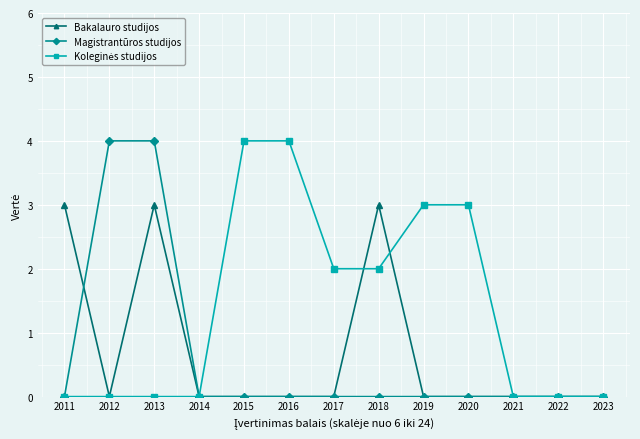

What is the difference between the highest and lowest values at 2015?

4